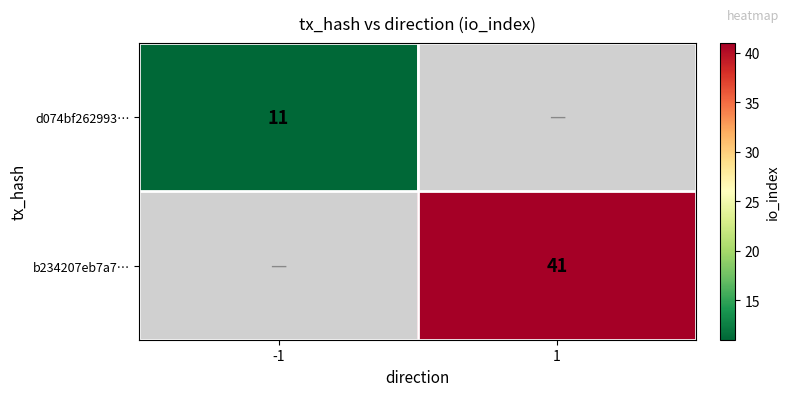

How many series are shown in this chart?

2